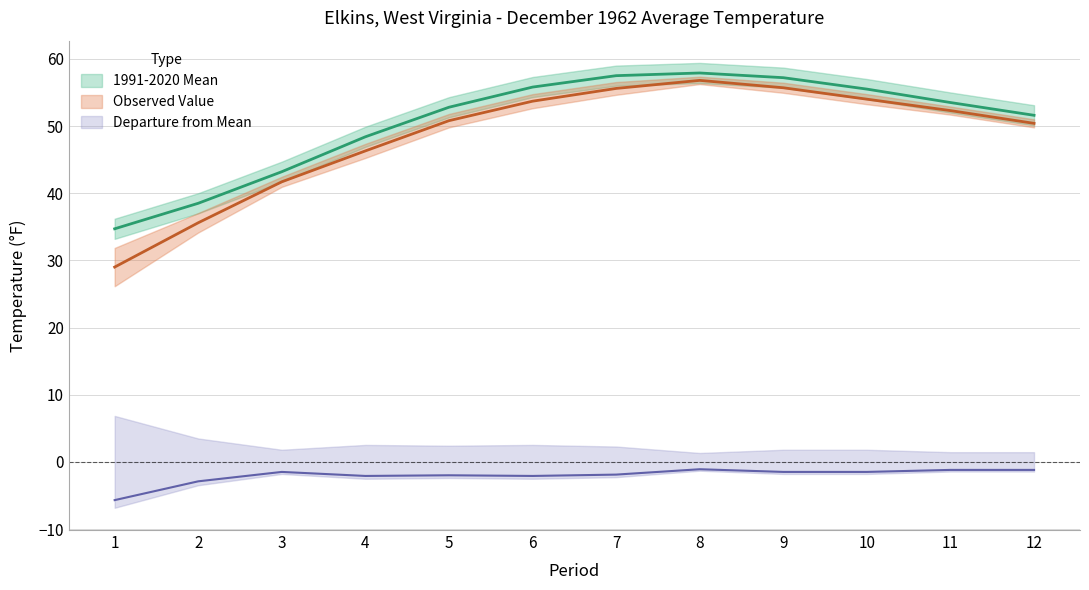

At how many categories does at least one series exceed 20?

12